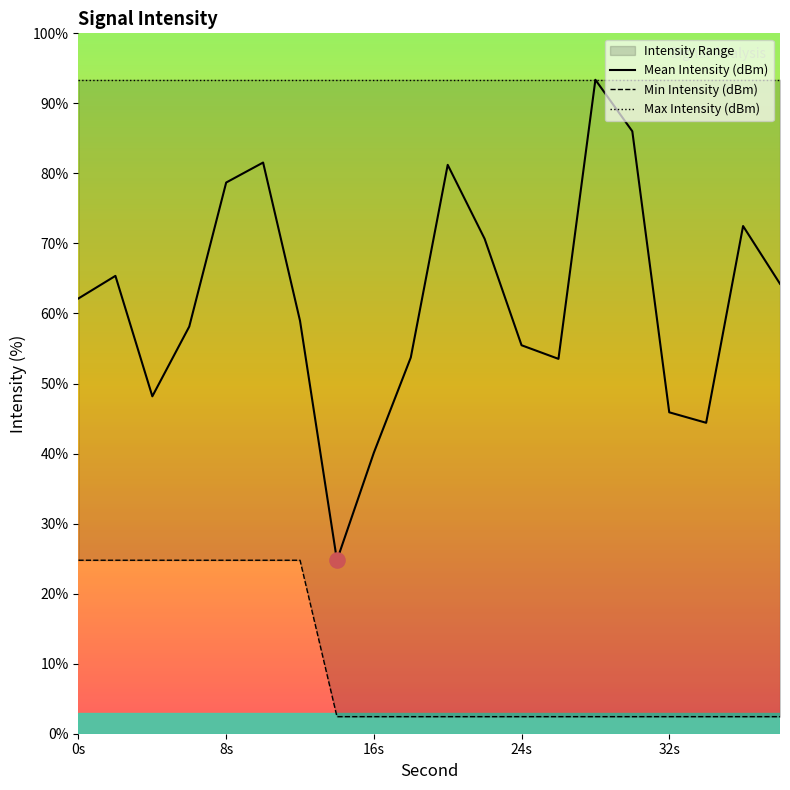

Which series has the largest Y range (max minus min)?

Mean Intensity (dBm)